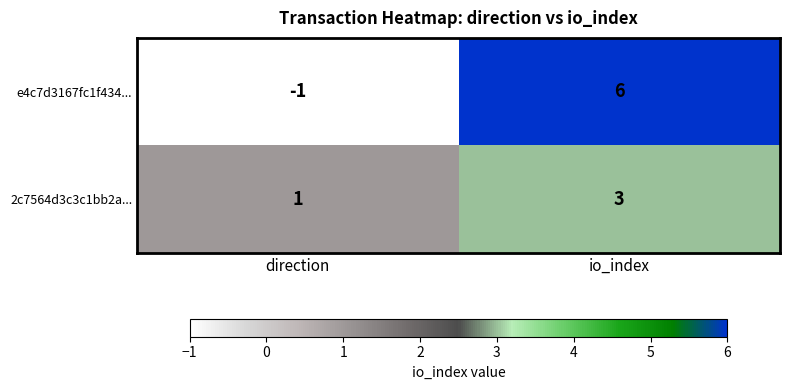

At which label is 2c7564d3c3c1bb2a... closest to 2?

direction